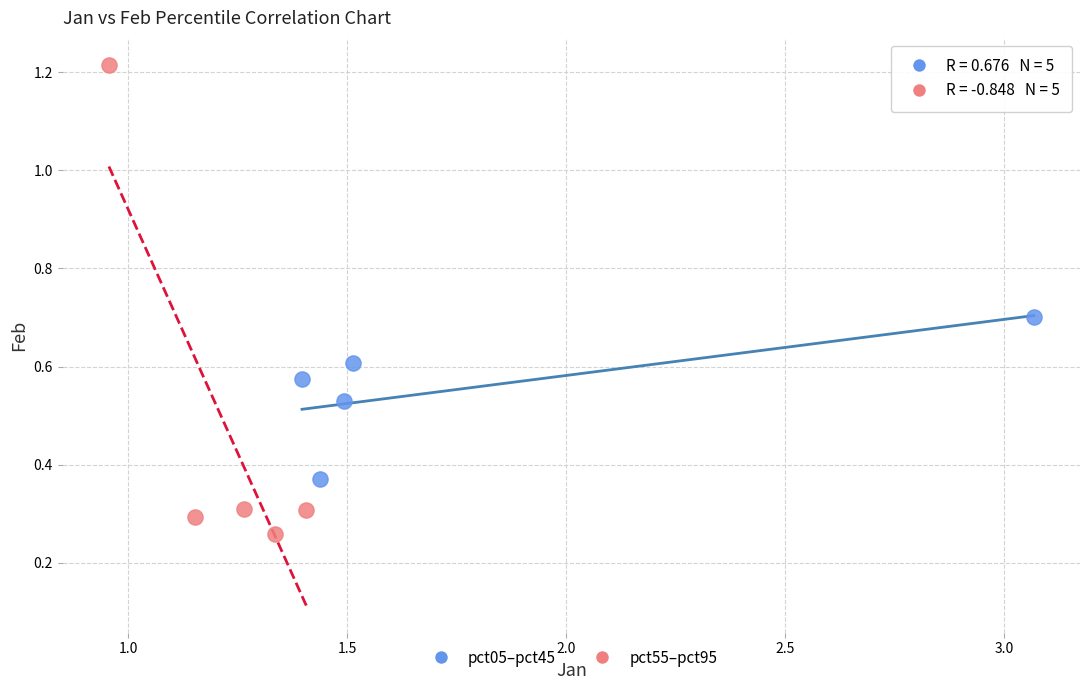

Which series contains the lowest Y value?

pct55–pct95